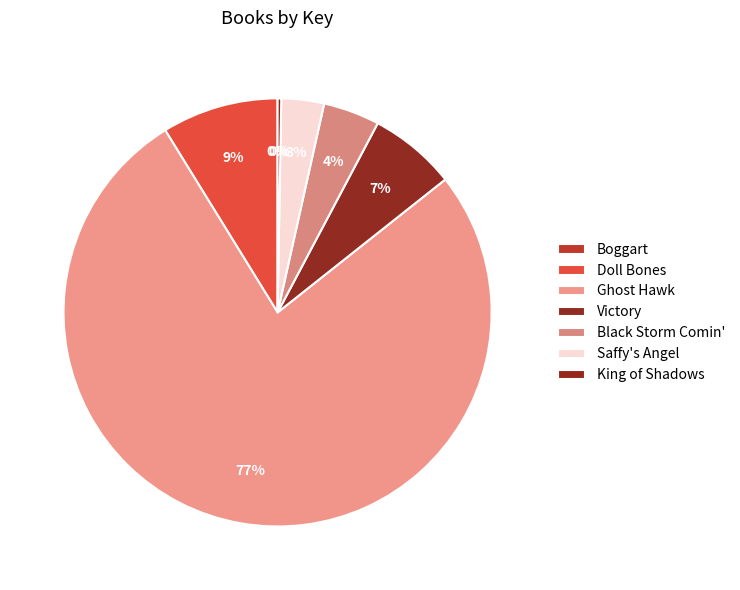

What is the change in value from Boggart to Ghost Hawk?

+407596825